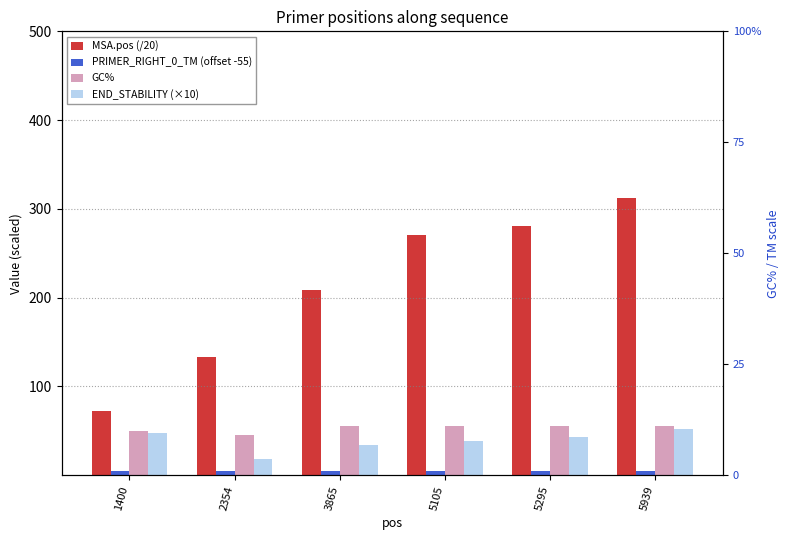

Between 2354 and 5939, which series saw the biggest shift?

MSA.pos (/20)